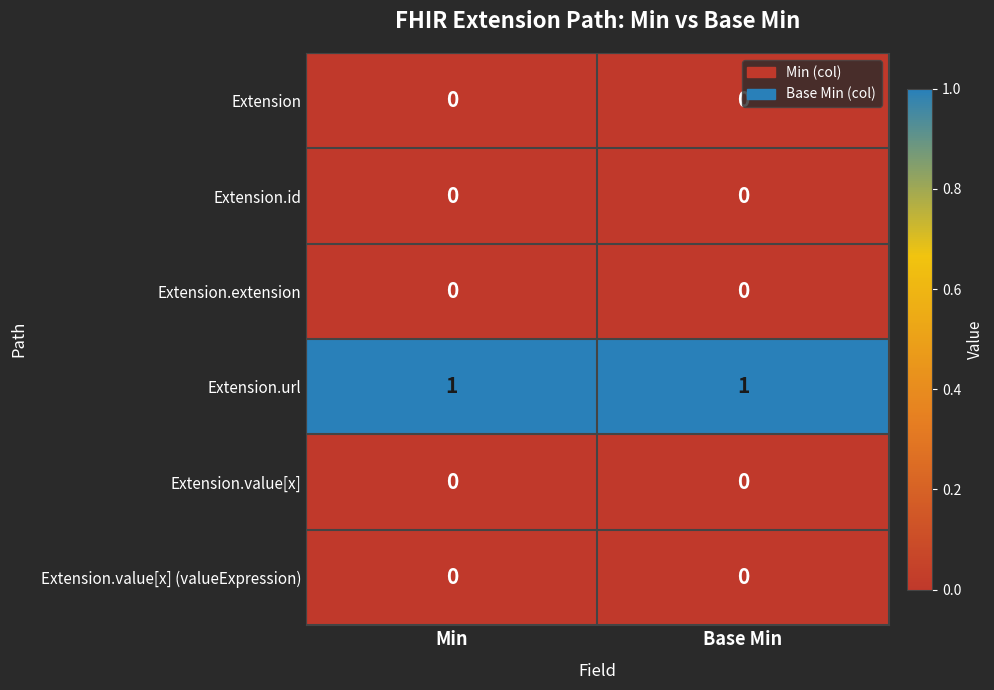

Which series has the largest total across all categories?

Extension.url